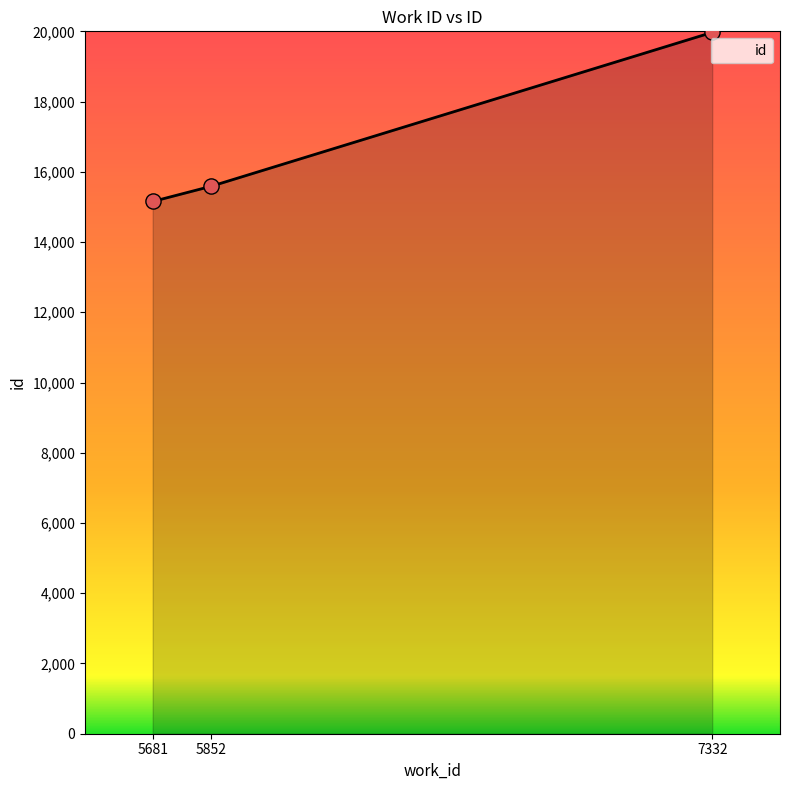

What is the change in value from 5681 to 7332?

+4815